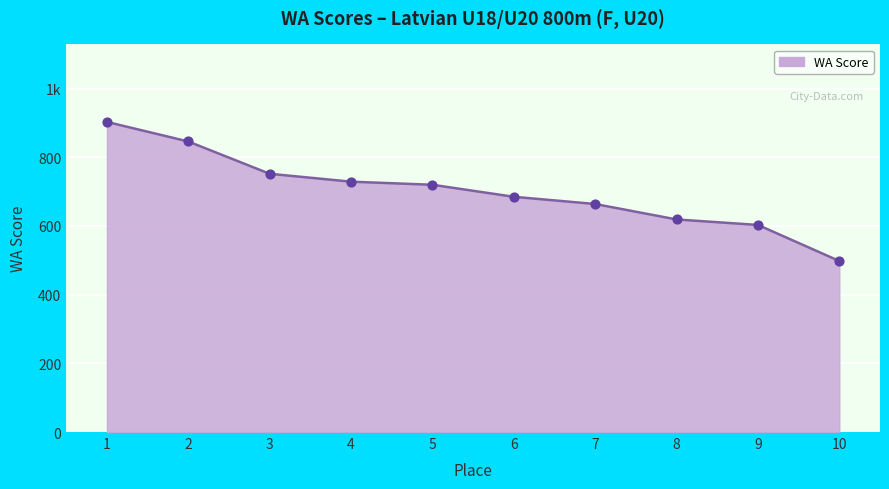

Approximately how many times larger is the value at 6 compared to 2?

0.8